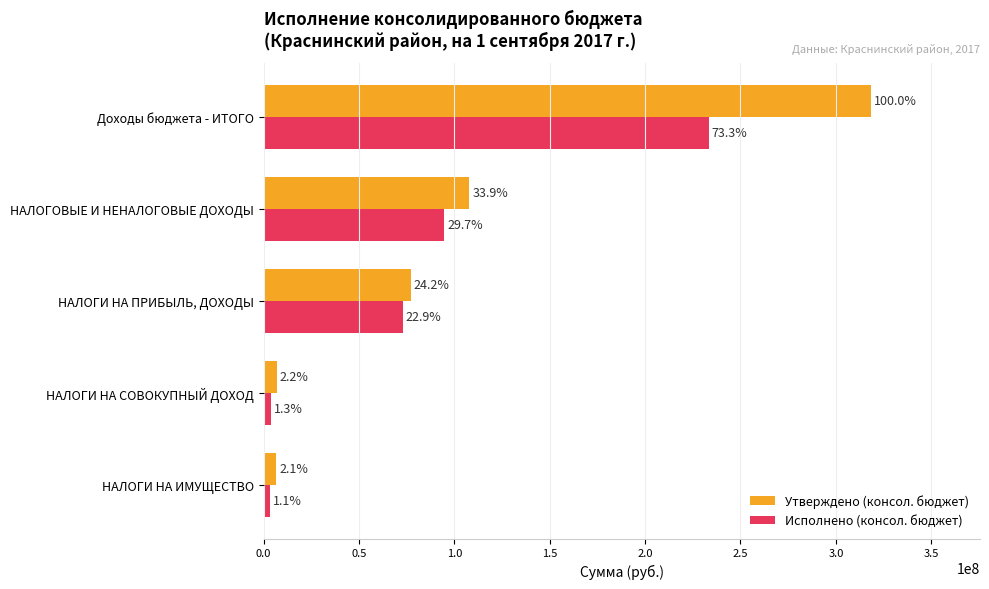

Rank the series by their average value, from highest to lowest.

Утверждено (консол. бюджет), Исполнено (консол. бюджет)